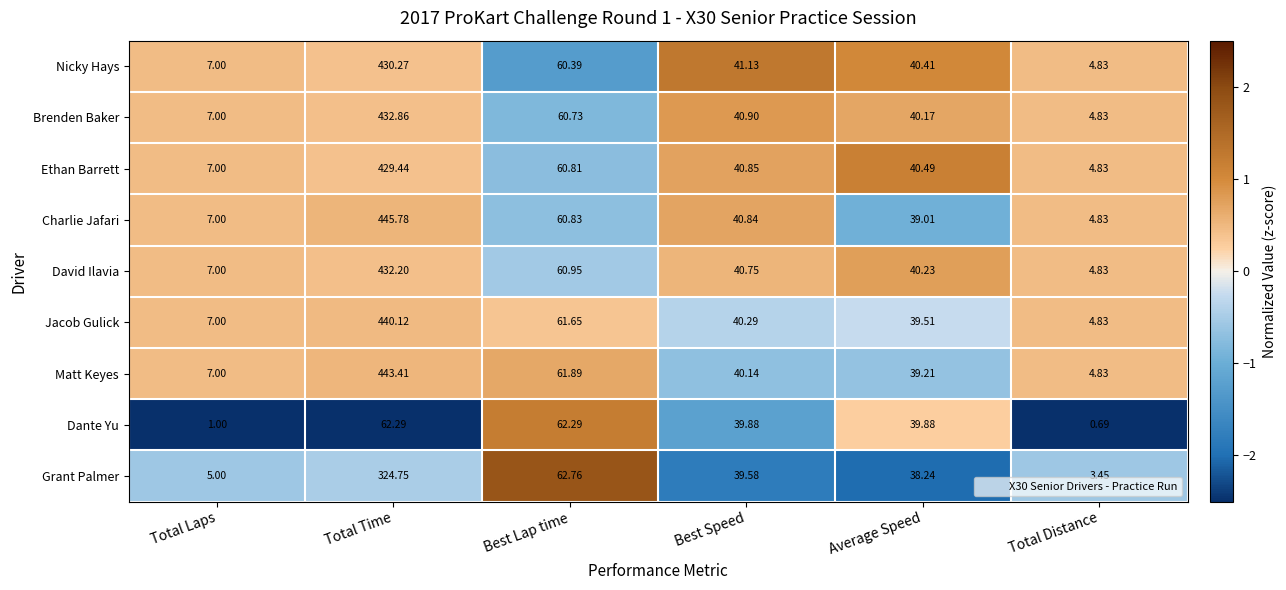

Where is Ethan Barrett nearest to the value 217?

Best Lap time